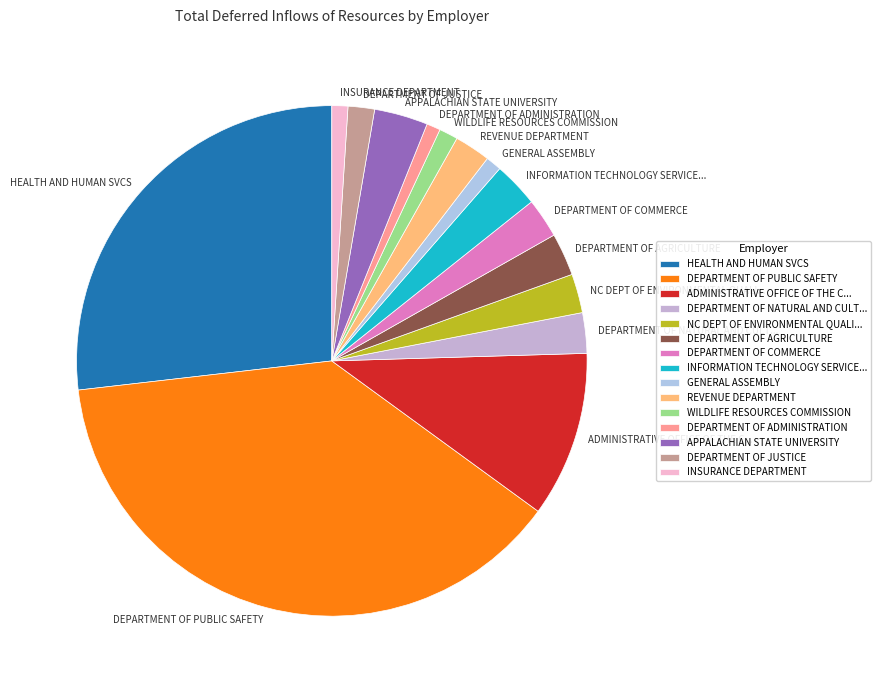

Count the number of slices in the pie.

15